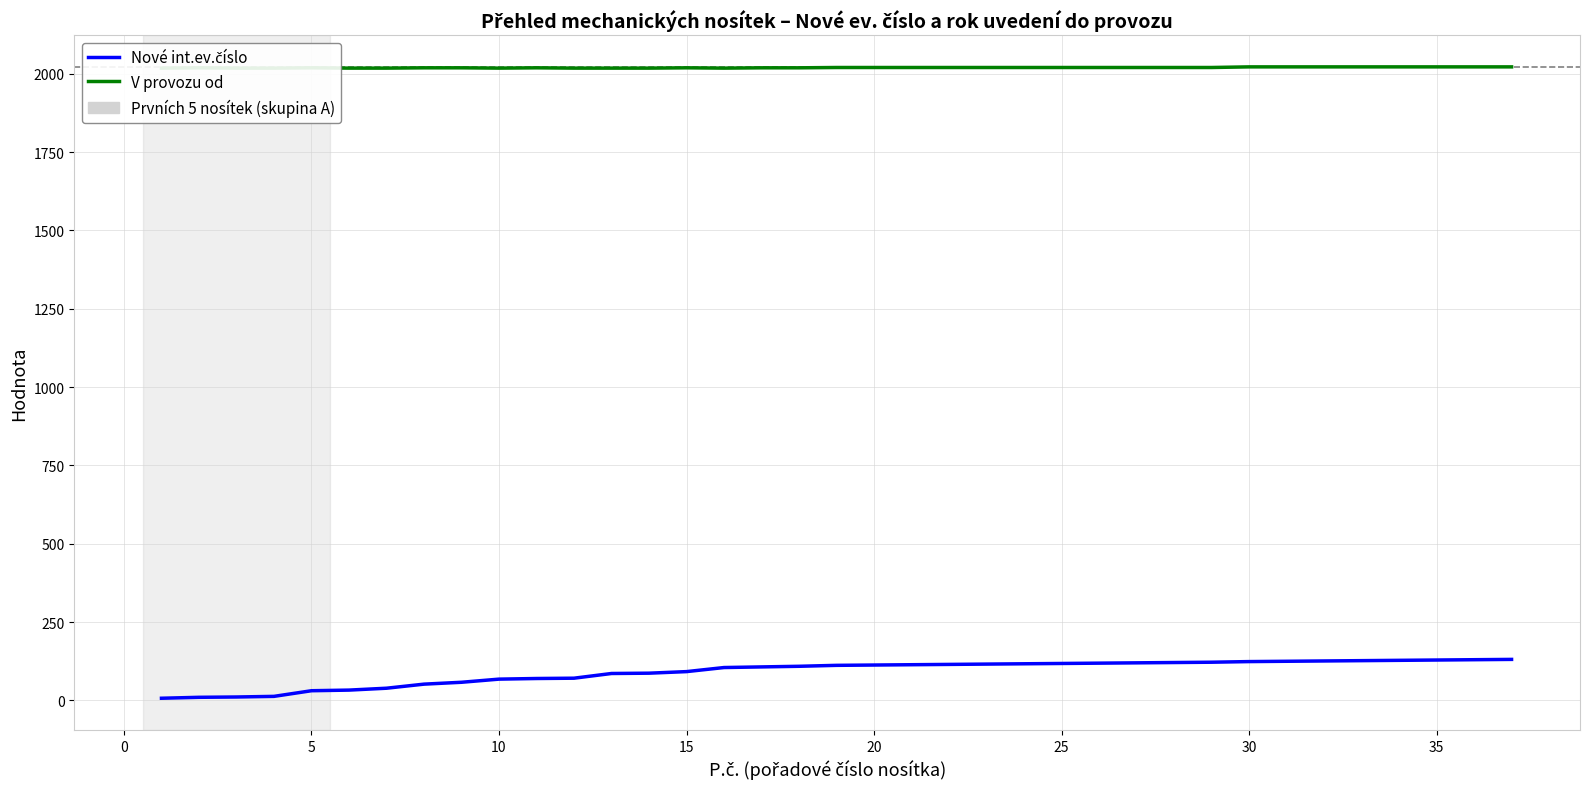

How many values in the Nové int.ev.číslo series exceed 112?

18